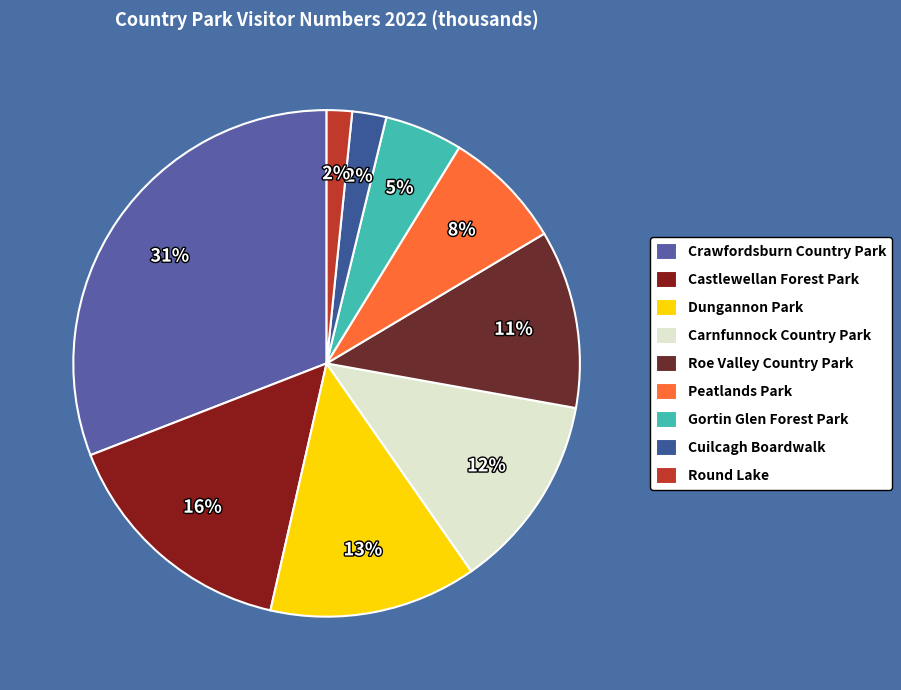

What is the smallest slice in the pie chart?

Round Lake